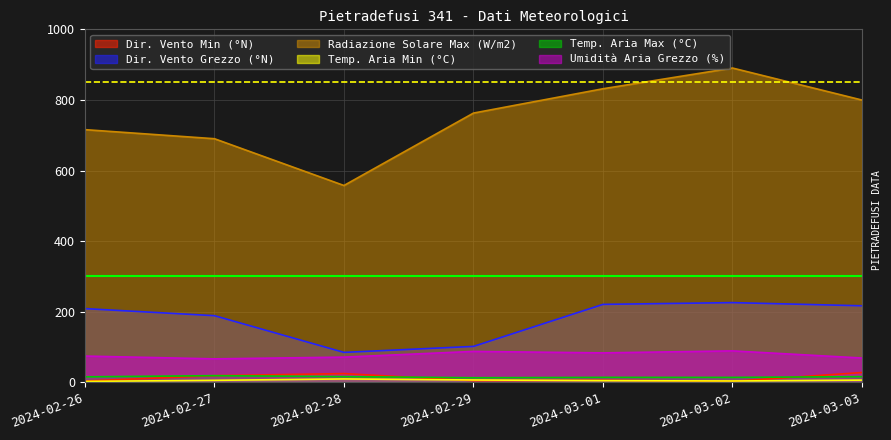

What is the greatest value displayed?

890.4